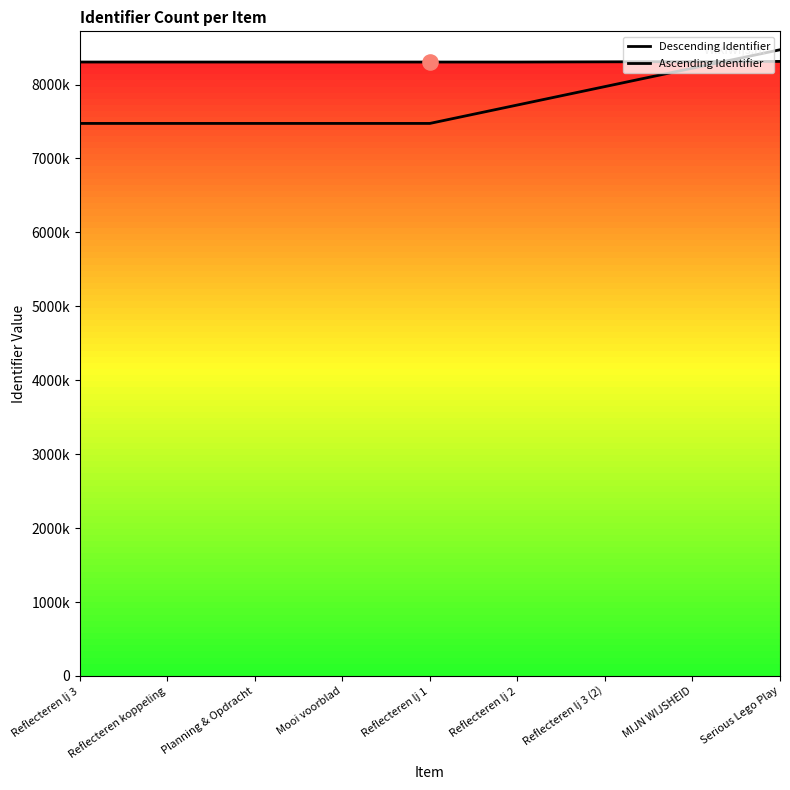

Is the value of Descending Identifier at MIJN WIJSHEID greater than the value of Ascending Identifier at Reflecteren lj 3?

Yes